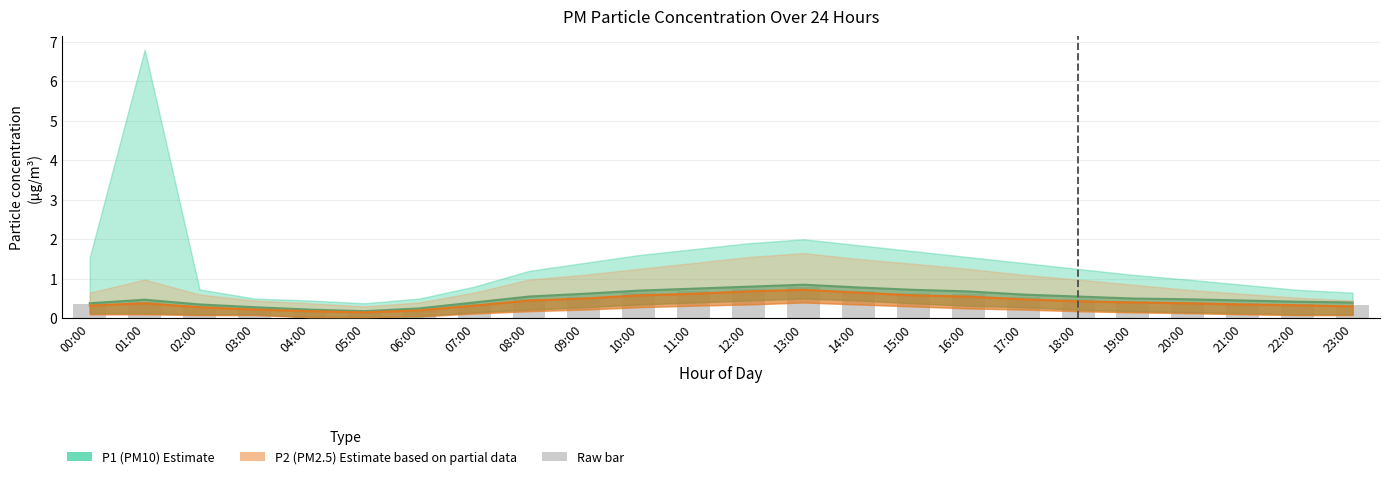

Reading right to left, transcribe all the data shown in this chart.

P1 mean: 23:00=0.4	22:00=0.4	21:00=0.5	20:00=0.5	19:00=0.5	18:00=0.6	17:00=0.6	16:00=0.7	15:00=0.7	14:00=0.8	13:00=0.8	12:00=0.8	11:00=0.8	10:00=0.7	09:00=0.6	08:00=0.6	07:00=0.4	06:00=0.2	05:00=0.2	04:00=0.2	03:00=0.3	02:00=0.3	01:00=0.5	00:00=0.4
P2 mean: 23:00=0.3	22:00=0.3	21:00=0.3	20:00=0.4	19:00=0.4	18:00=0.4	17:00=0.5	16:00=0.6	15:00=0.6	14:00=0.7	13:00=0.7	12:00=0.7	11:00=0.6	10:00=0.6	09:00=0.5	08:00=0.5	07:00=0.3	06:00=0.2	05:00=0.1	04:00=0.2	03:00=0.2	02:00=0.3	01:00=0.4	00:00=0.3
Raw readings: 23:00=0.3	22:00=0.4	21:00=0.4	20:00=0.4	19:00=0.4	18:00=0.5	17:00=0.5	16:00=0.6	15:00=0.7	14:00=0.7	13:00=0.8	12:00=0.7	11:00=0.7	10:00=0.6	09:00=0.6	08:00=0.5	07:00=0.4	06:00=0.2	05:00=0.2	04:00=0.2	03:00=0.2	02:00=0.3	01:00=0.4	00:00=0.3